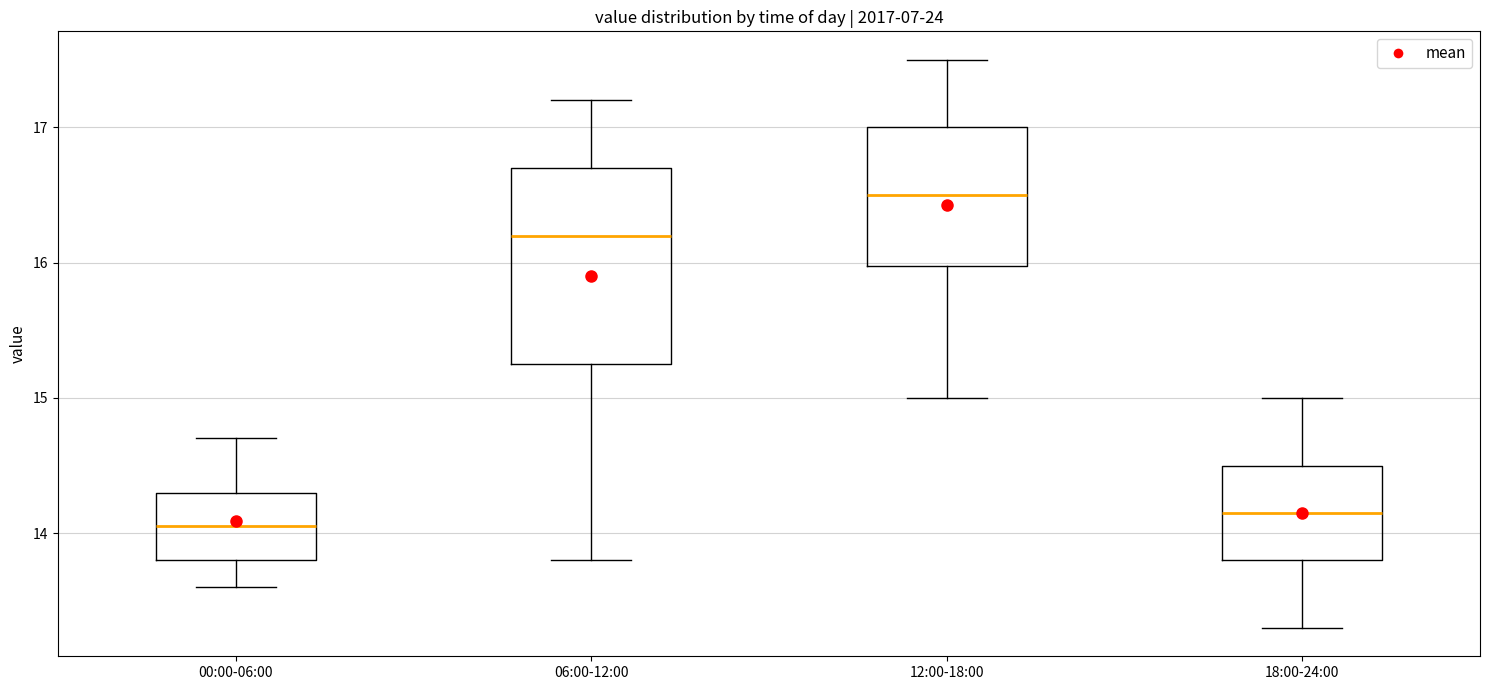

Where does the upper whisker of the box for 18:00-24:00 end on the y-axis? The values are not printed on the chart, so give them approximately, as read against the axis.

15.0